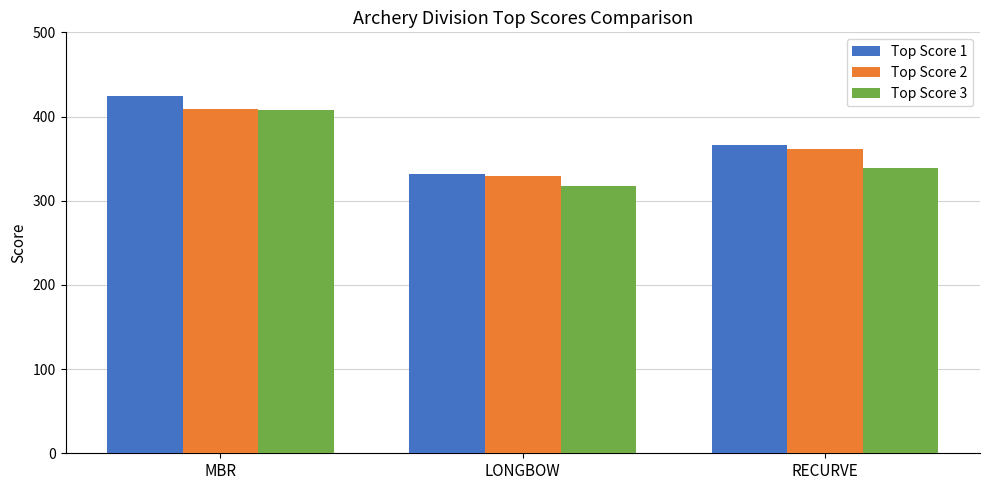

At which category is the sum across all series the highest?

MBR